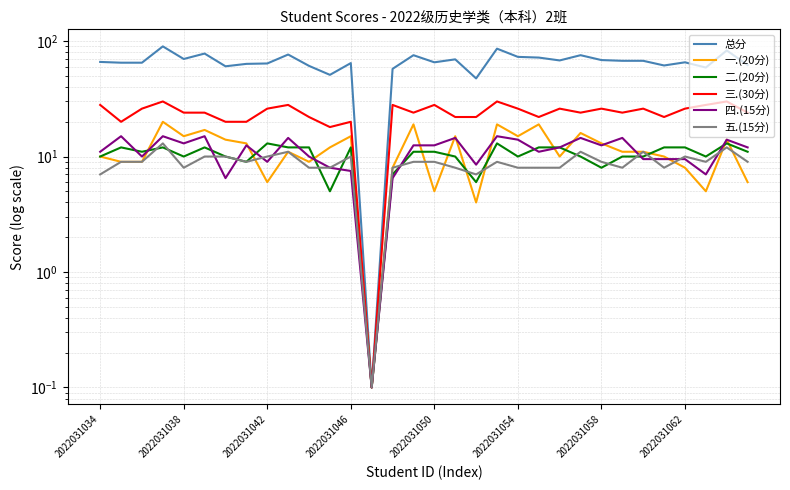

Read the 四.(15分) value at 23.

14.5